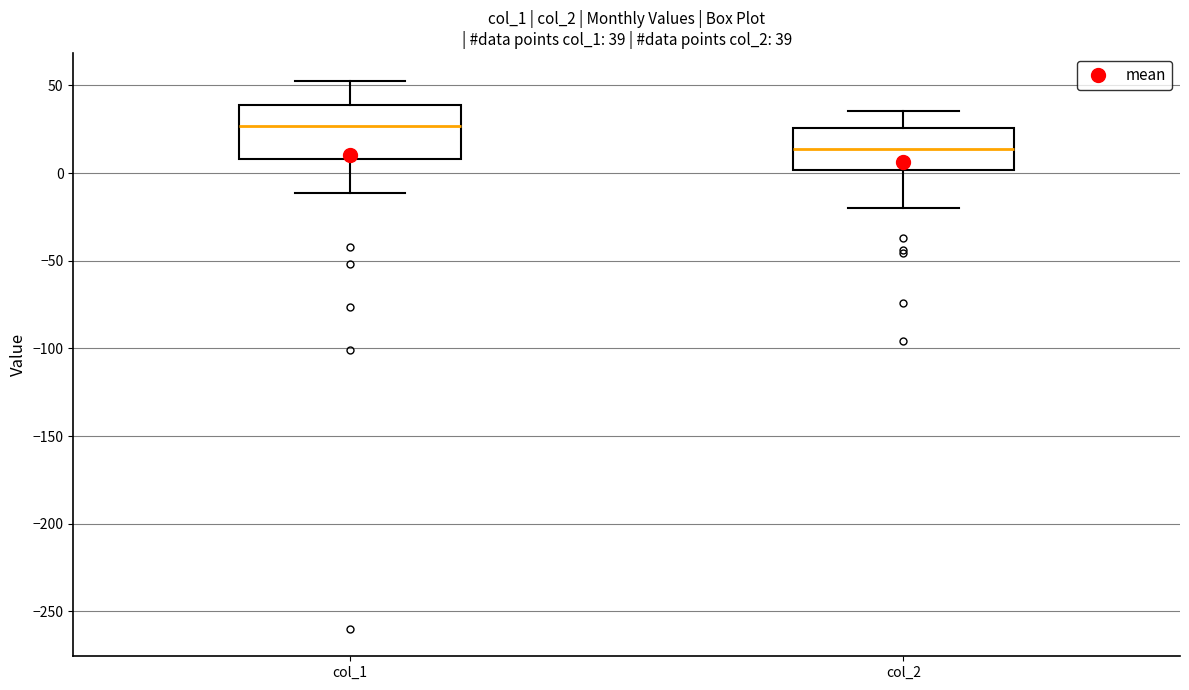

Which box has the highest median line?

col_1